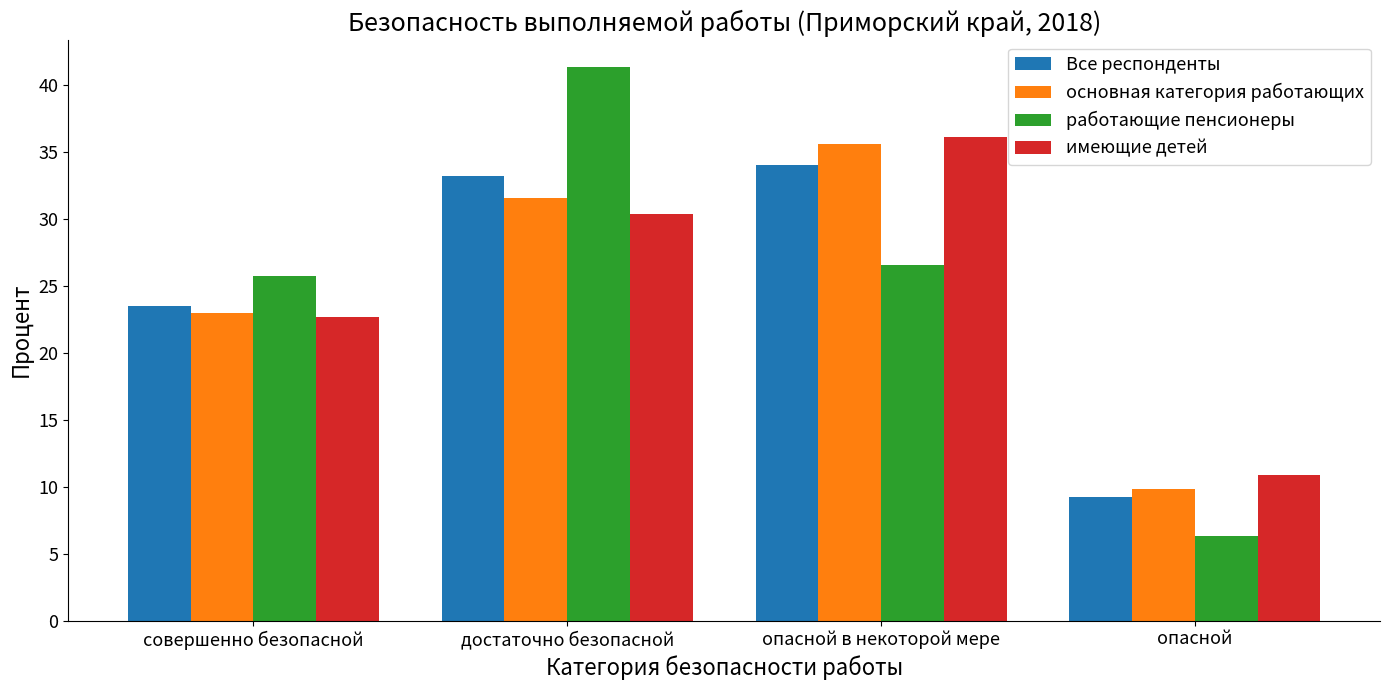

List the series in order of their peak value, lowest first.

Все респонденты, основная категория работающих, имеющие детей, работающие пенсионеры